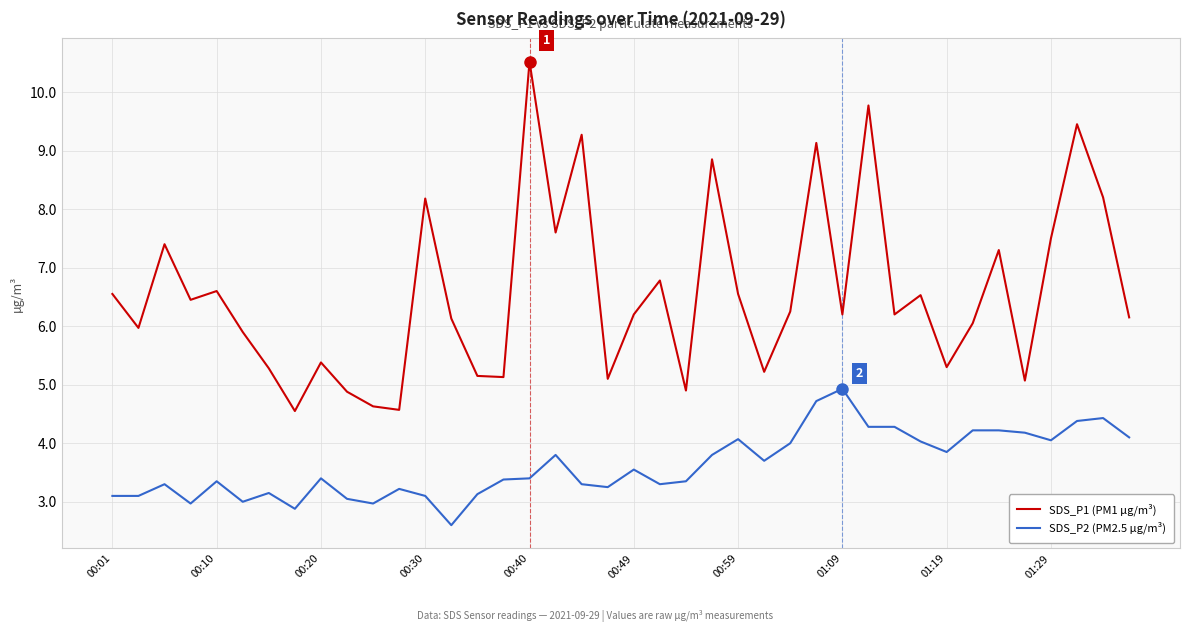

What is the smallest value displayed?

2.6